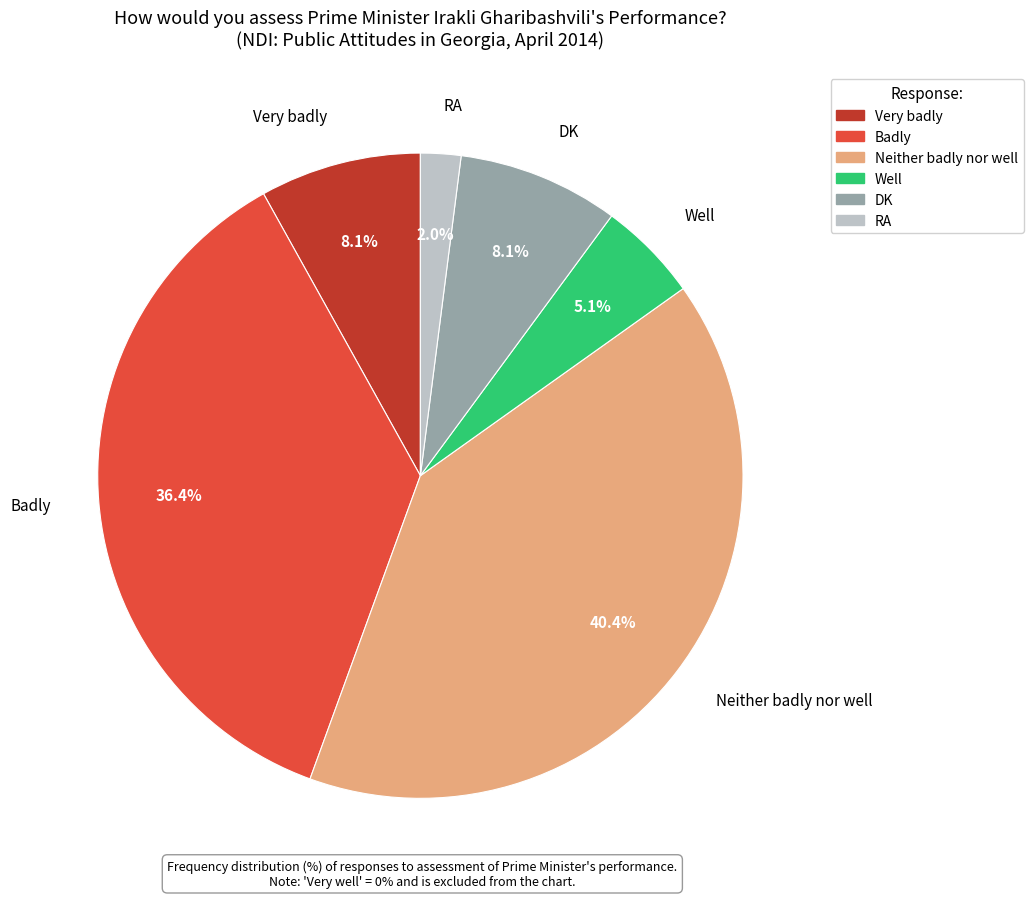

Does any single category account for the majority?

No